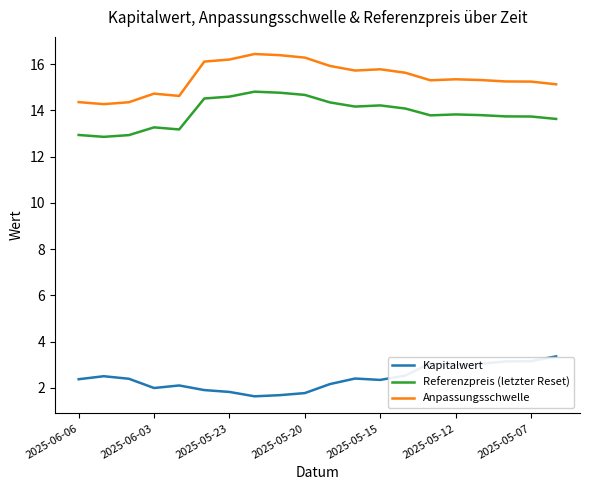

Rank the series by their maximum value, from lowest to highest.

Kapitalwert, Referenzpreis (letzter Reset), Anpassungsschwelle